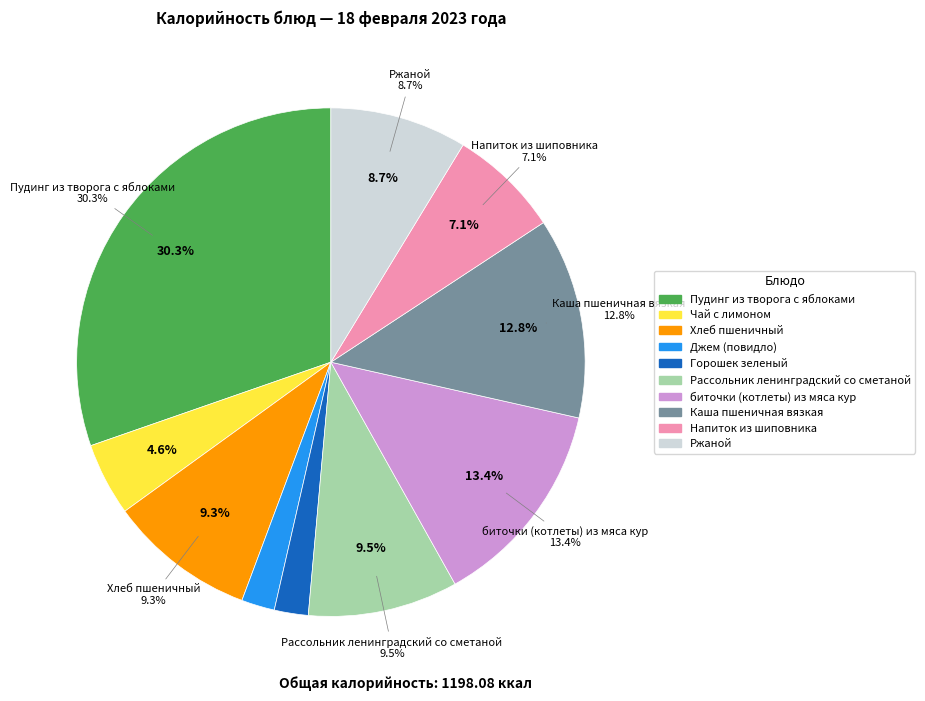

How many slices are in this pie chart?

10